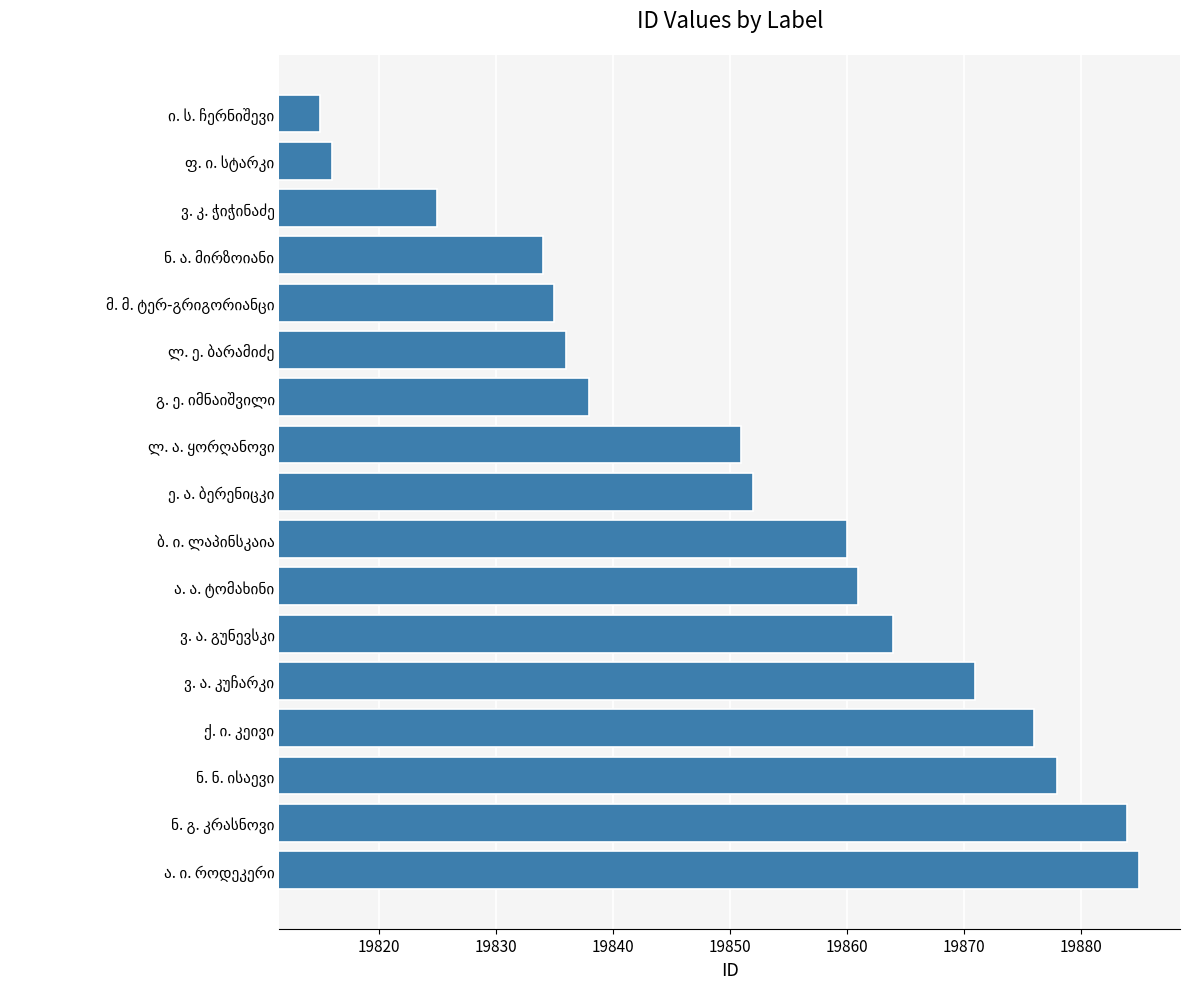

What is the difference between the maximum and minimum values?

70